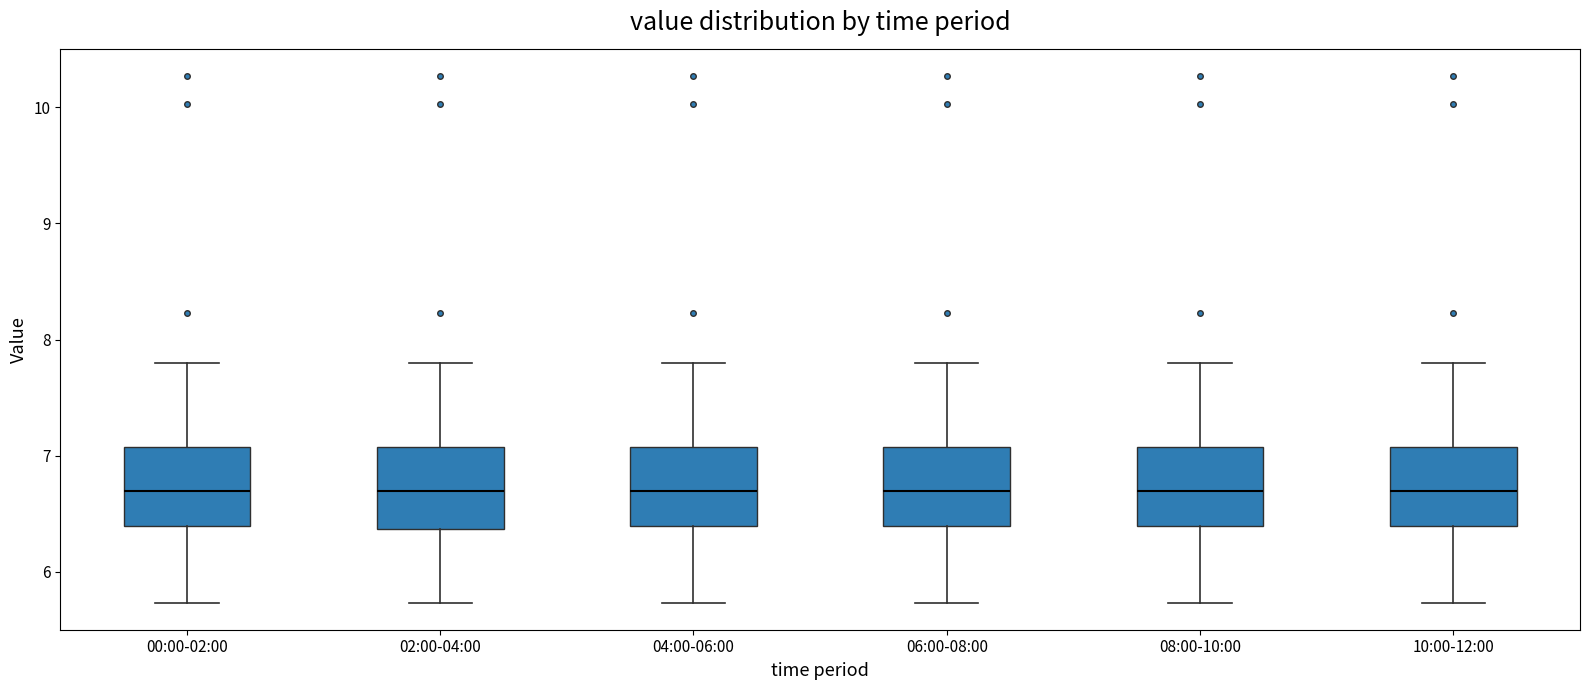

Reading left to right, transcribe this box plot: for each box, give where its median line is, the range the box spans, and where its two whiskers end, as read against the y-axis. The values are not printed on the chart, so give them approximately, as read against the axis.

00:00-02:00: median 6.7, box 6.4 to 7.1, whiskers 5.7 to 7.8
02:00-04:00: median 6.7, box 6.4 to 7.1, whiskers 5.7 to 7.8
04:00-06:00: median 6.7, box 6.4 to 7.1, whiskers 5.7 to 7.8
06:00-08:00: median 6.7, box 6.4 to 7.1, whiskers 5.7 to 7.8
08:00-10:00: median 6.7, box 6.4 to 7.1, whiskers 5.7 to 7.8
10:00-12:00: median 6.7, box 6.4 to 7.1, whiskers 5.7 to 7.8